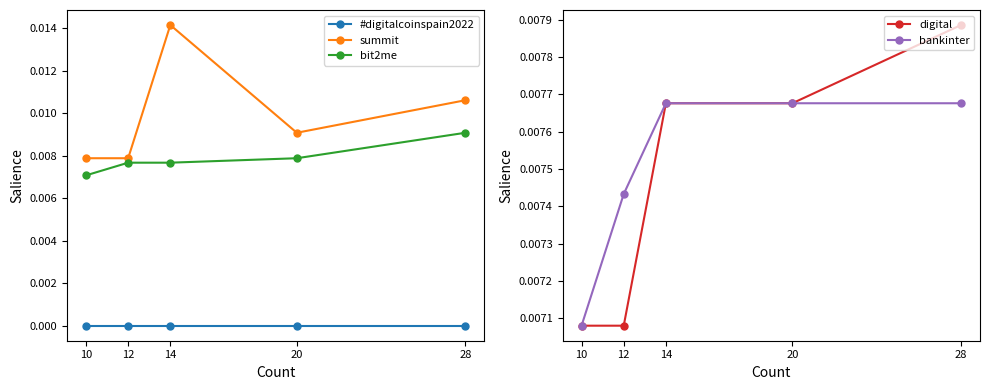

Reading right to left, transcribe all the data shown in this chart.

#digitalcoinspain2022: 0.0	0.0	0.0	0.0	0.0
summit: 0.0	0.0	0.0	0.0	0.0
bit2me: 0.0	0.0	0.0	0.0	0.0
digital: 0.0	0.0	0.0	0.0	0.0
bankinter: 0.0	0.0	0.0	0.0	0.0